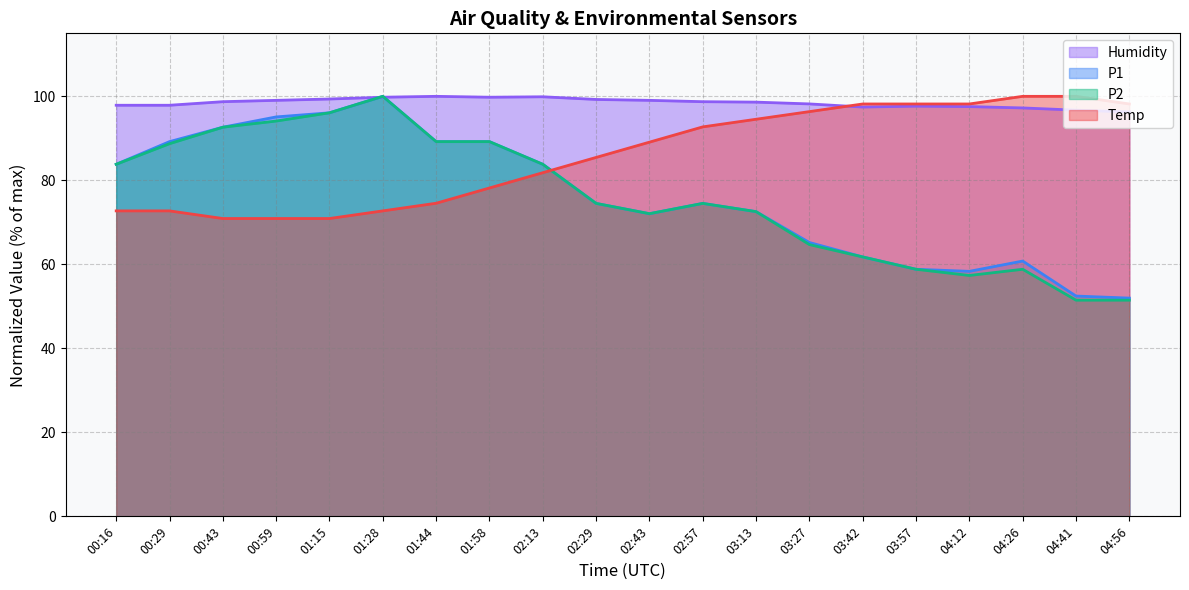

At which label does P1 reach its minimum?

04:56